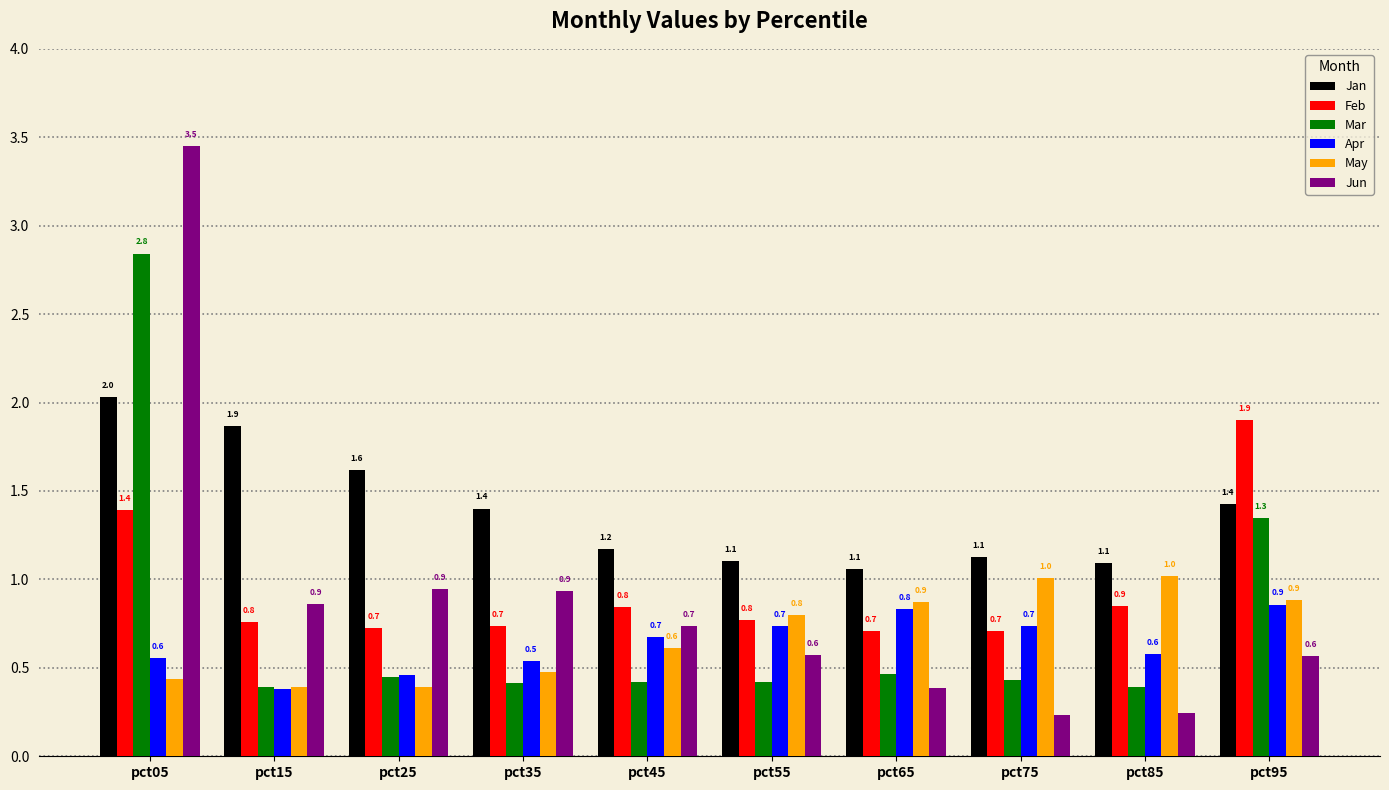

What is the spread (max minus min) of values at pct75?

0.9